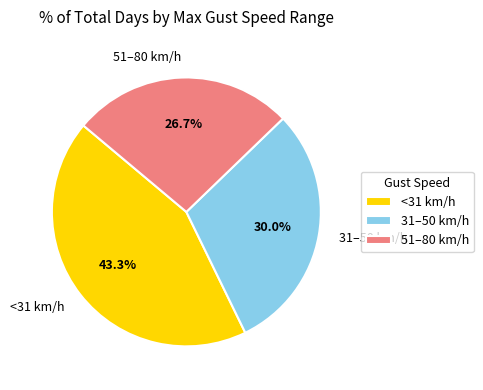

Which has a higher value, 31–50 km/h or <31 km/h?

<31 km/h